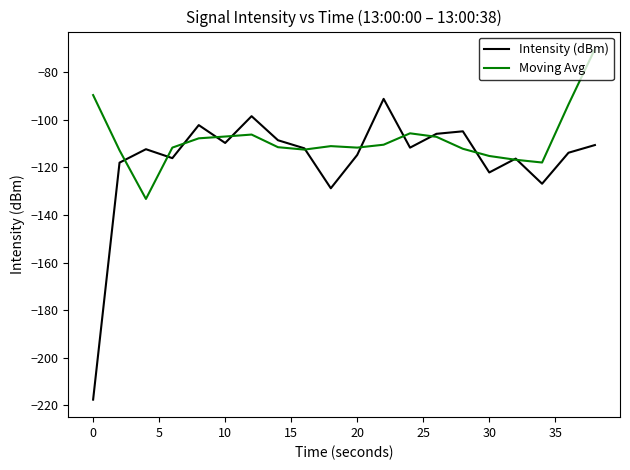

What is the minimum value shown in the chart?

-217.6